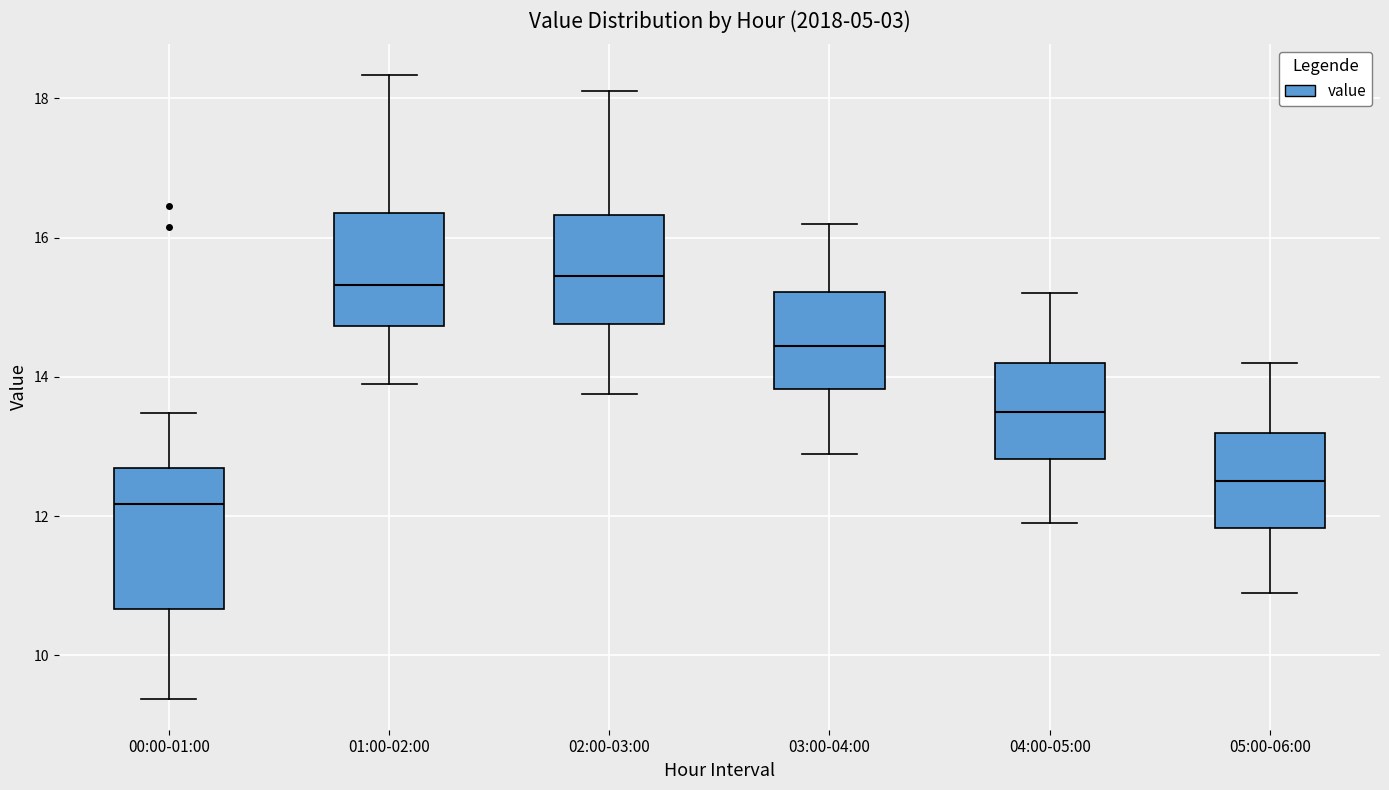

Reading left to right, read every box against the y-axis: the position of its median line, the range the box covers, and the ends of its whiskers. The values are not printed on the chart, so give them approximately, as read against the axis.

00:00-01:00: median 12.2, box 10.6 to 12.6, whiskers 9.4 to 13.4
01:00-02:00: median 15.4, box 14.8 to 16.4, whiskers 14.0 to 18.4
02:00-03:00: median 15.4, box 14.8 to 16.4, whiskers 13.8 to 18.2
03:00-04:00: median 14.4, box 13.8 to 15.2, whiskers 13.0 to 16.2
04:00-05:00: median 13.6, box 12.8 to 14.2, whiskers 12.0 to 15.2
05:00-06:00: median 12.6, box 11.8 to 13.2, whiskers 11.0 to 14.2